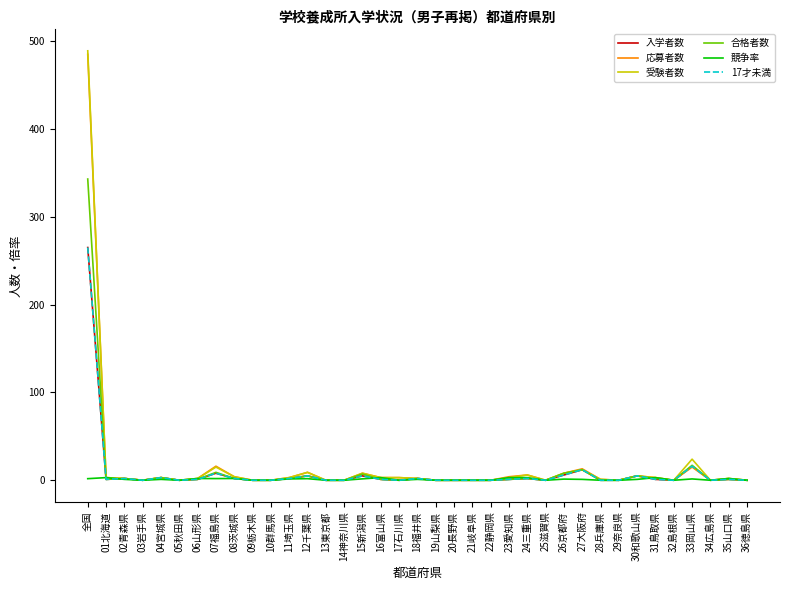

Rank the series by their maximum value, from lowest to highest.

競争率, 入学者数, 17才未満, 合格者数, 応募者数, 受験者数